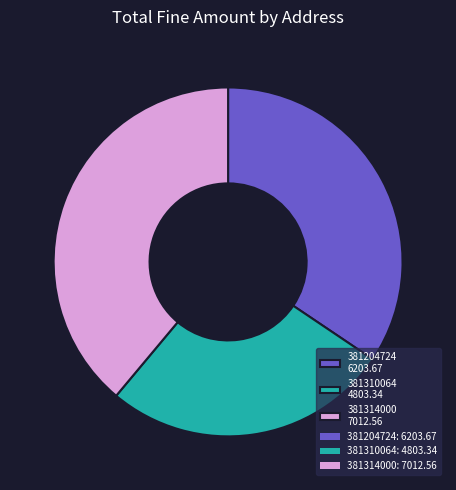

How much of the chart is everything except 381310064?

73.3%